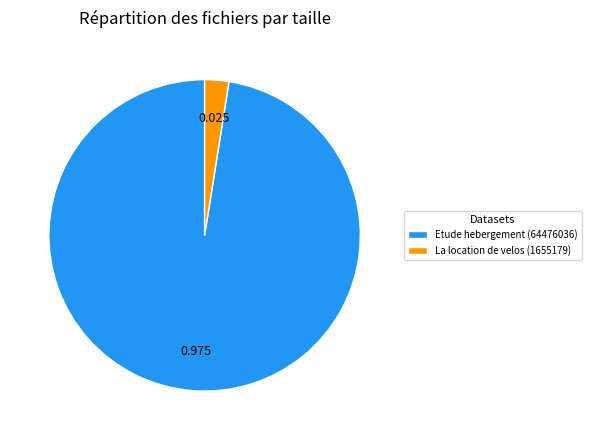

Which category accounts for the majority?

Etude hebergement (64476036)